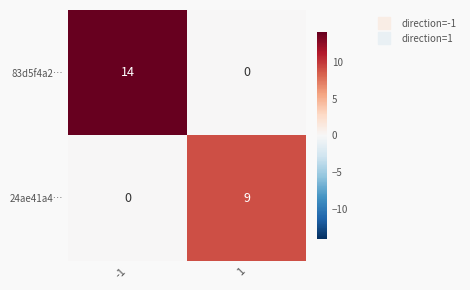

Reading left to right, list all the values displayed in this chart.

83d5f4a2…: 14	0
24ae41a4…: 0	9